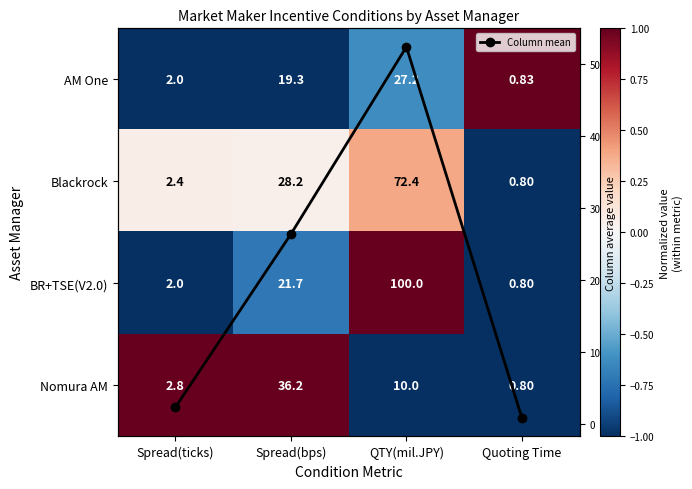

What is the smallest value displayed?

-1.0